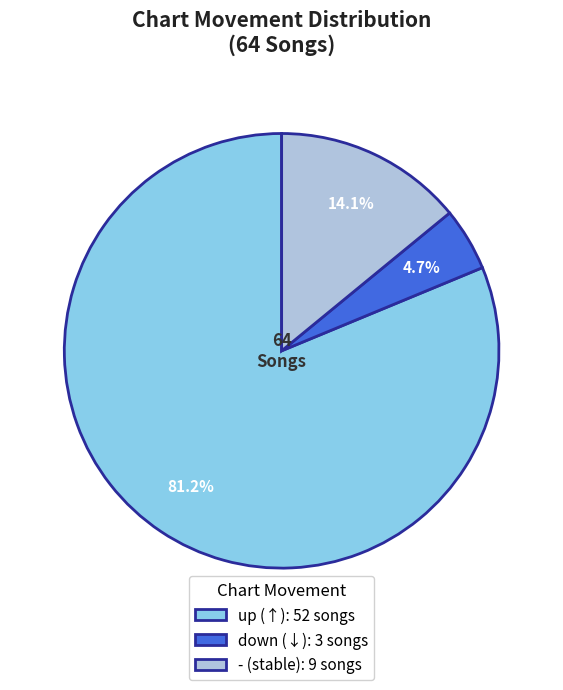

Rank the categories by value from lowest to highest.

down, -, up